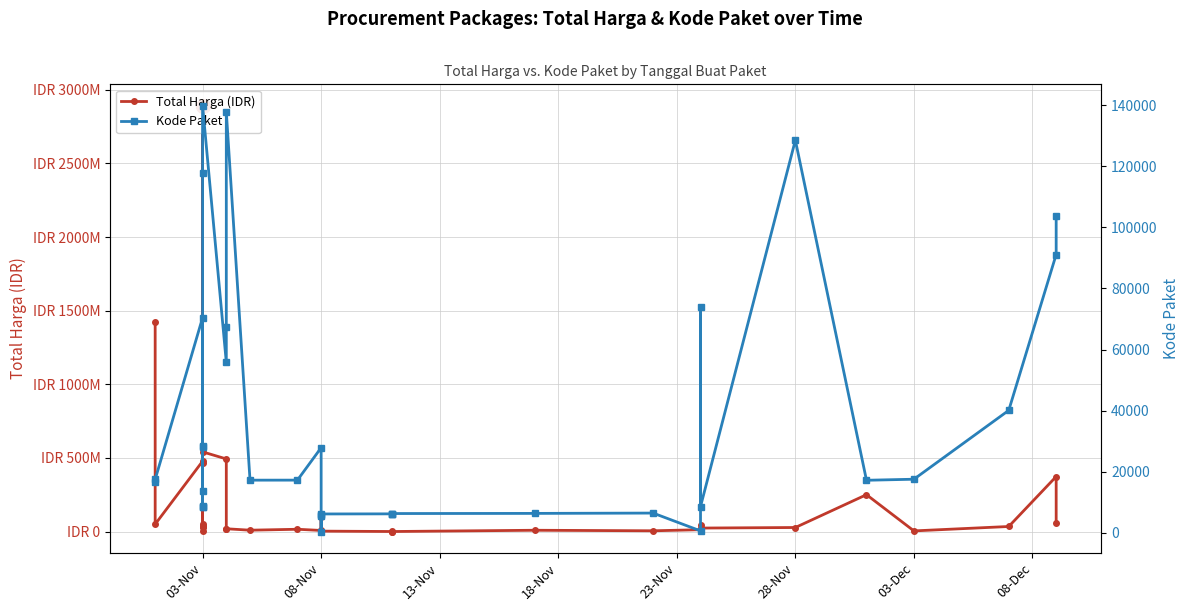

How many lines are shown in the chart?

2